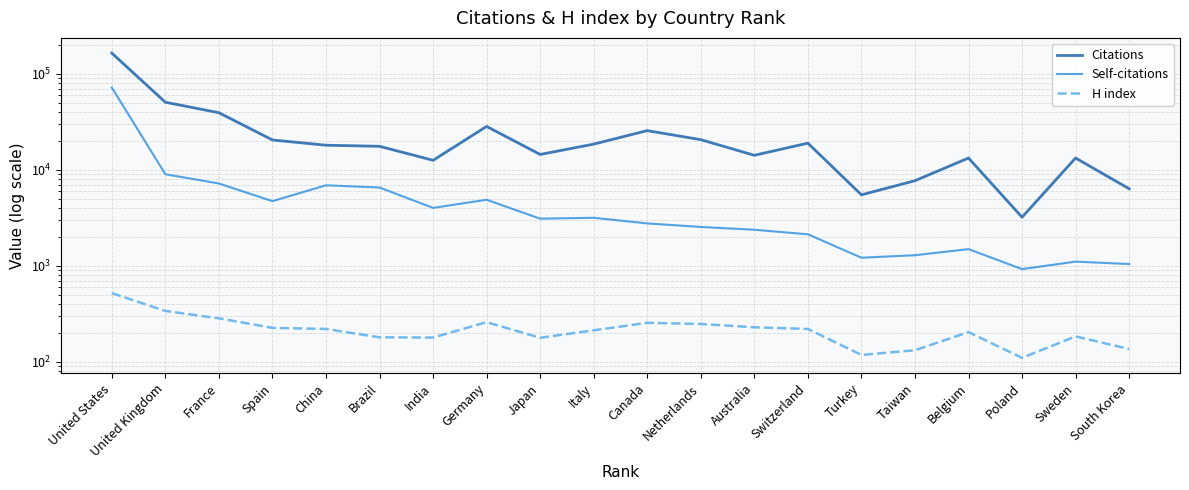

What is the label of the 8th point from the left?

Germany